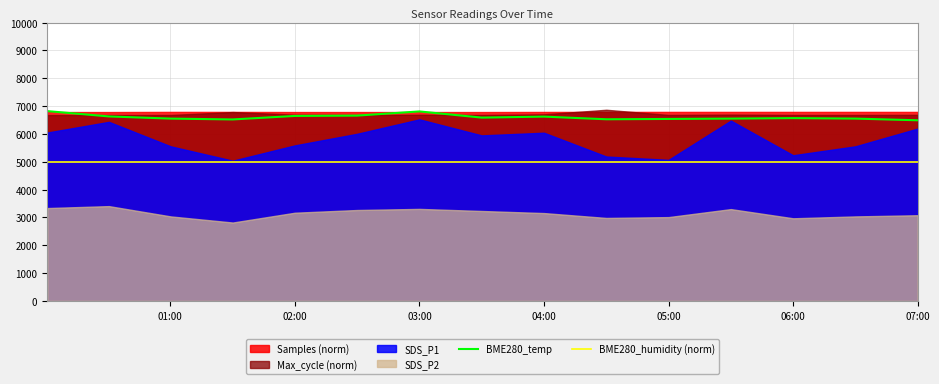

True or false: BME280_temp and BME280_humidity (norm) intersect in this chart.

False